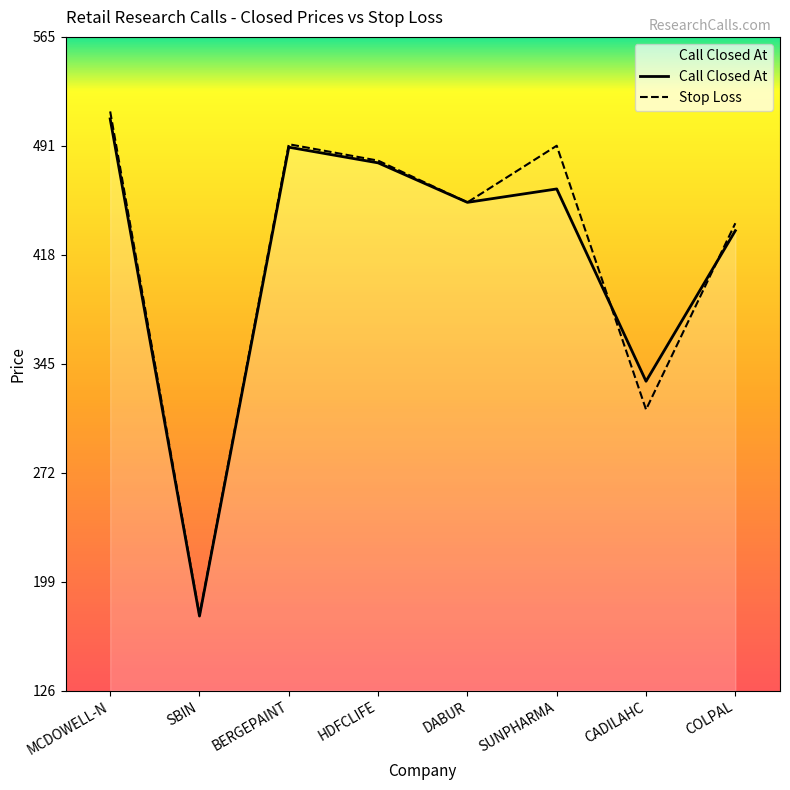

What is the value of the Stop Loss point at the 3rd from the left?

493.0